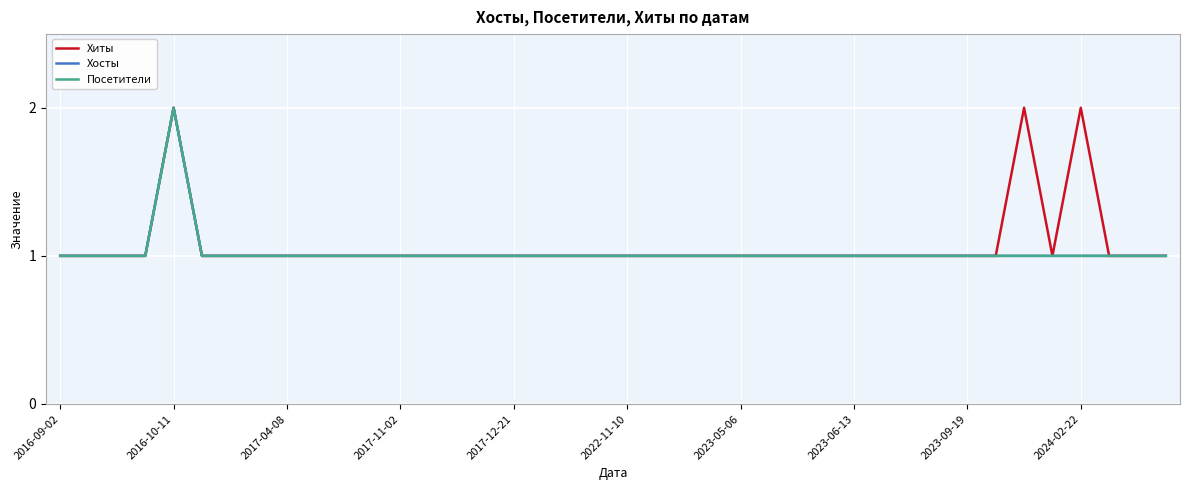

Does the chart display data point markers on the line(s)?

No